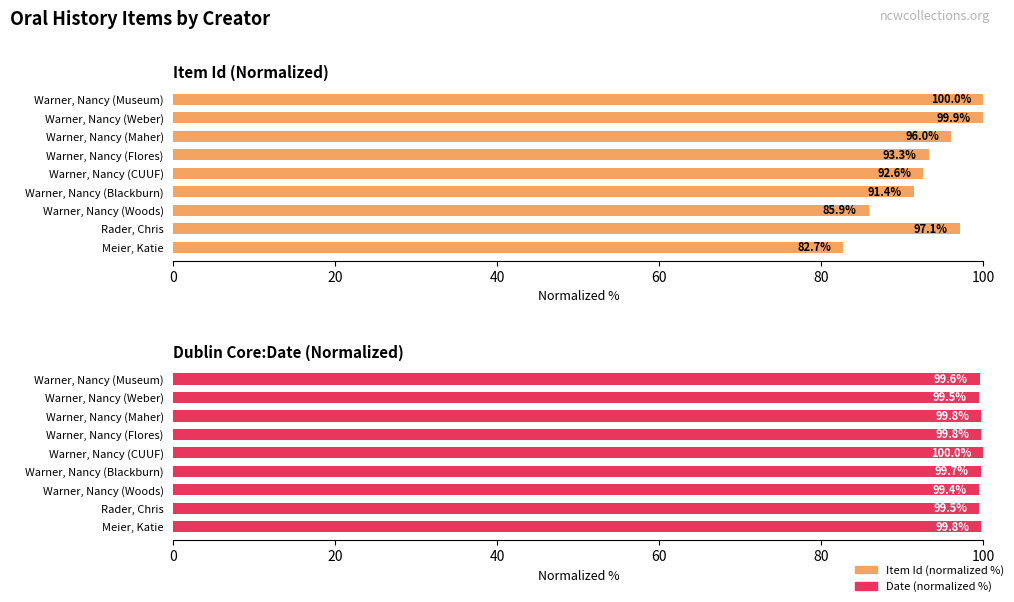

How many data points in Item Id (normalized %) are above 93?

5